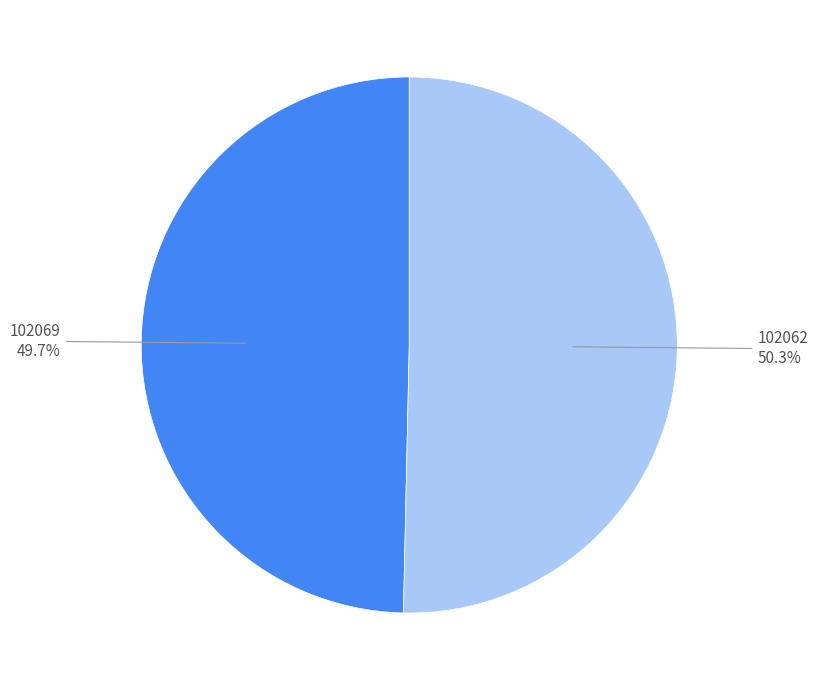

Does any single category account for the majority?

Yes